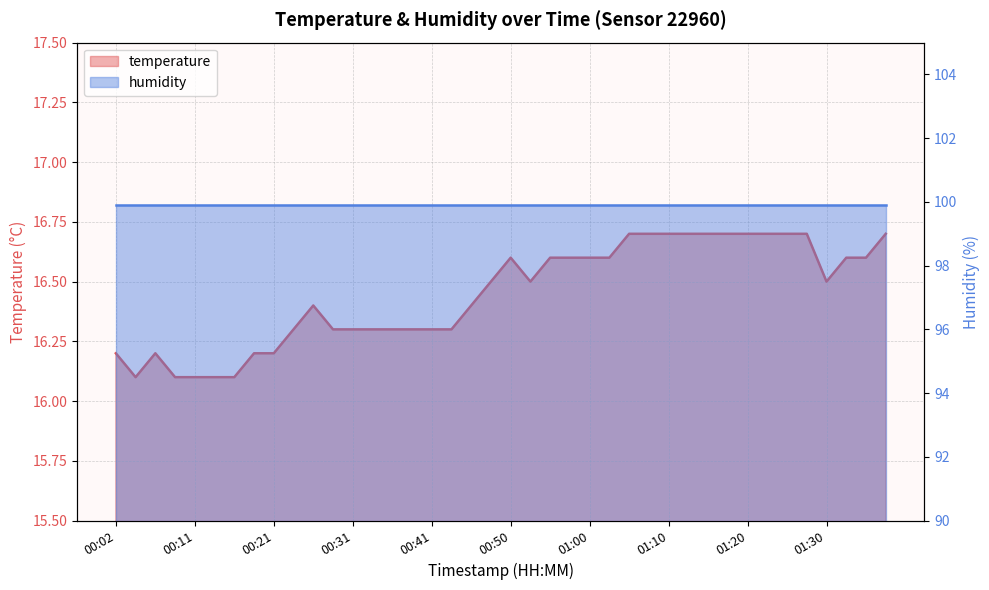

Which has a higher value, 00:53 or 00:33?

00:53